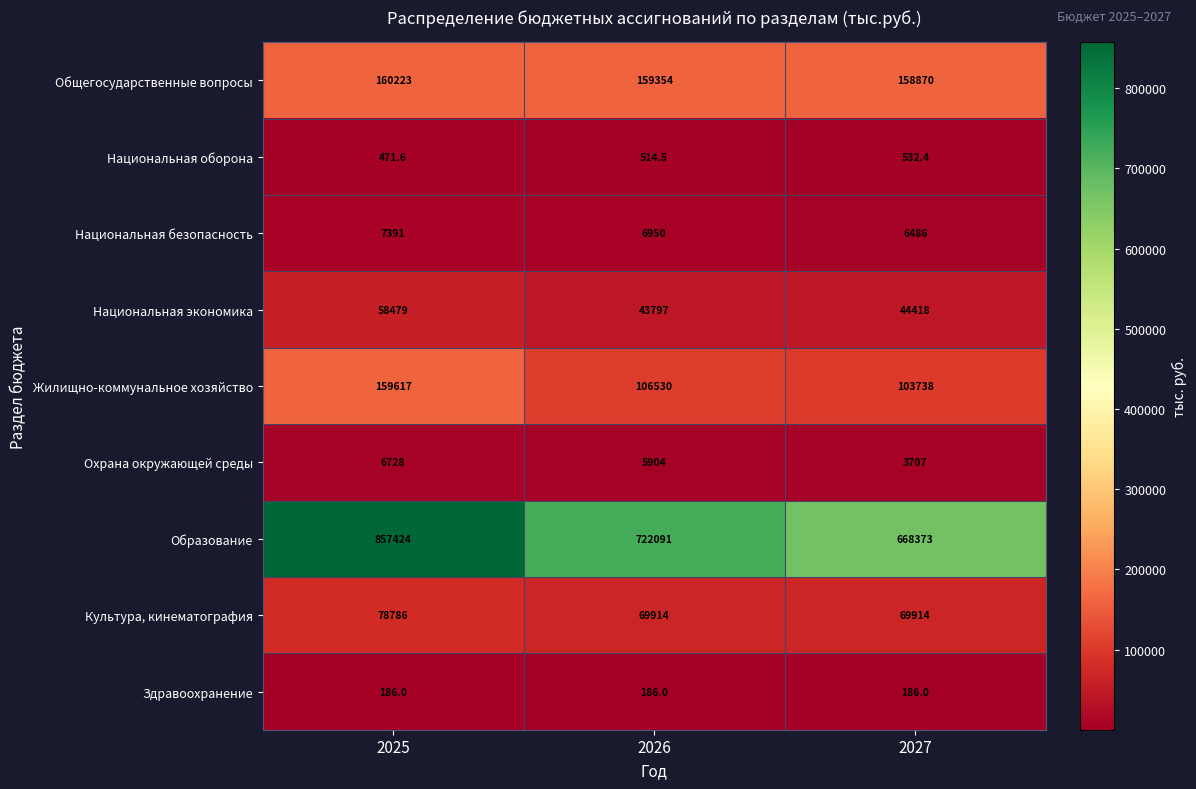

What is the difference between the second highest and minimum values in the Общегосударственные вопросы series?

484.0